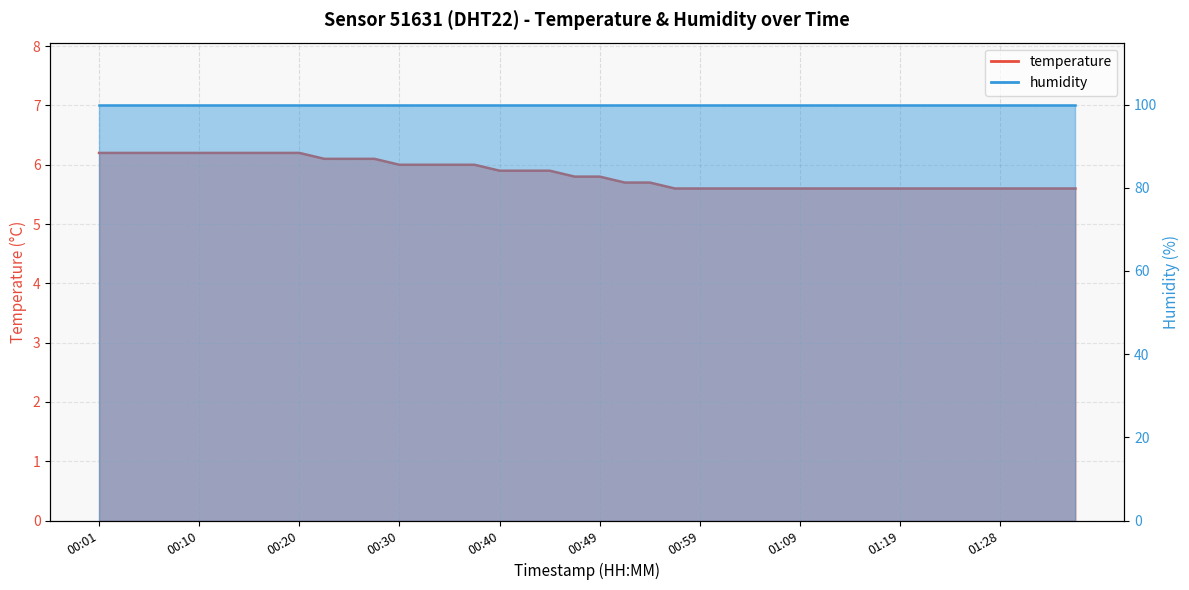

What is the ratio of the value at 00:35 to the value at 00:57?

1.1